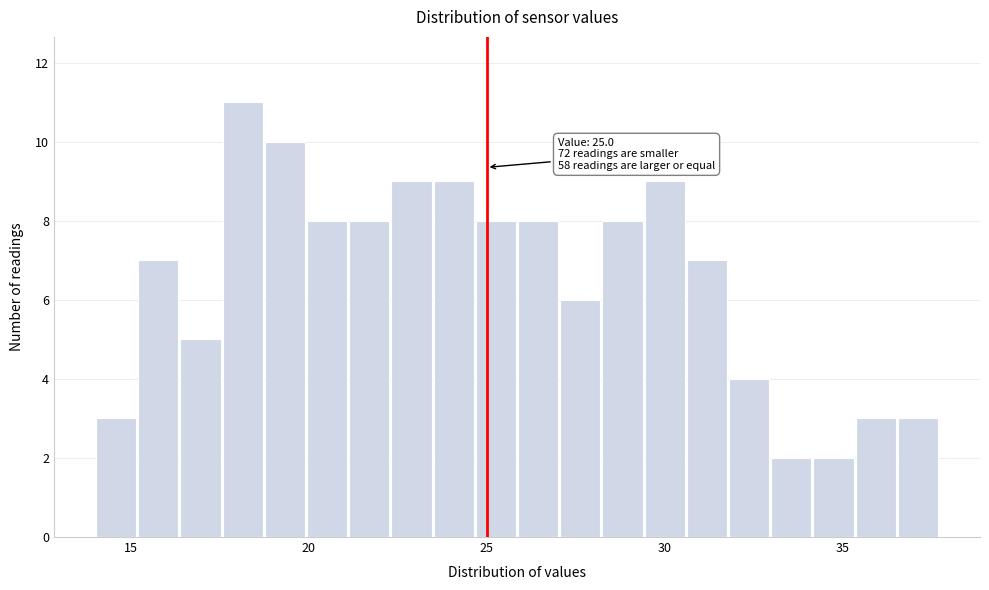

Read against the x-axis, roughly where is the centre of the tallest bar?

18.0